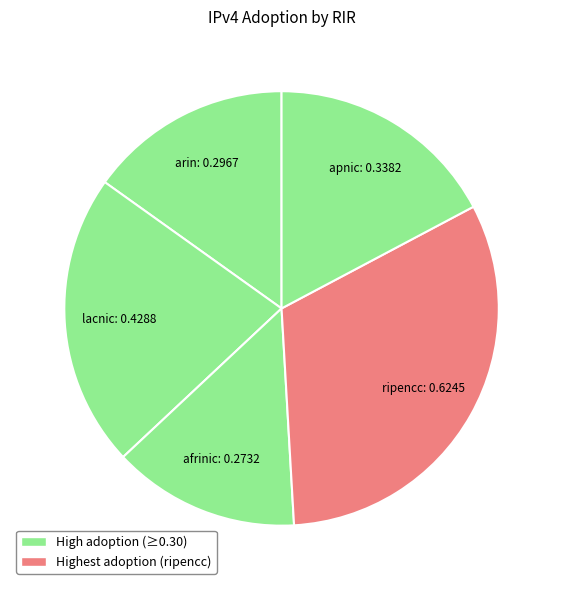

How many segments does this pie chart have?

5